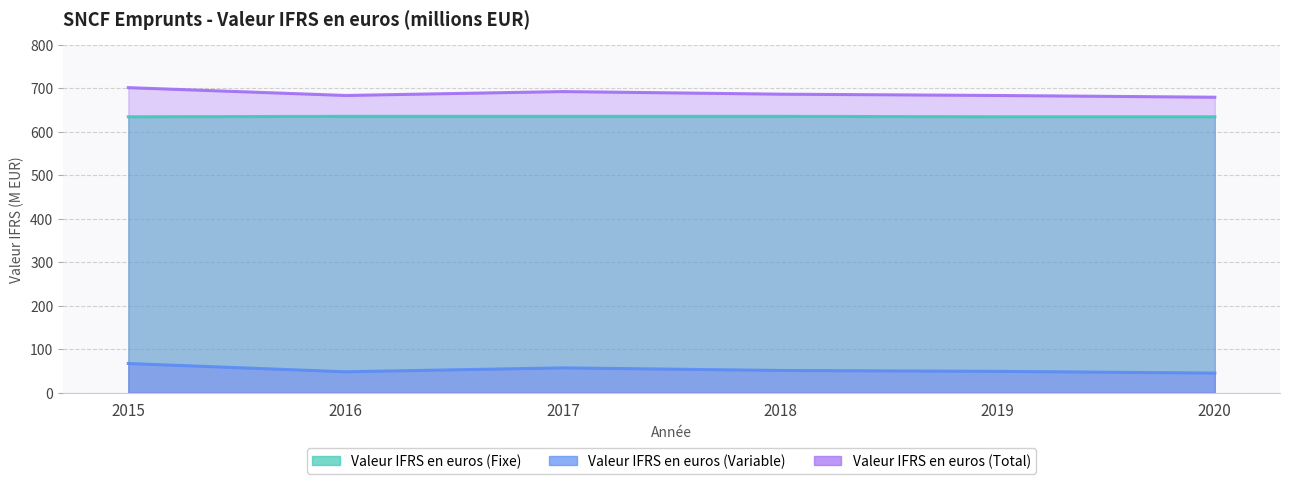

The value of Valeur IFRS en euros (Total) at 2018 is 686. True or false?

True